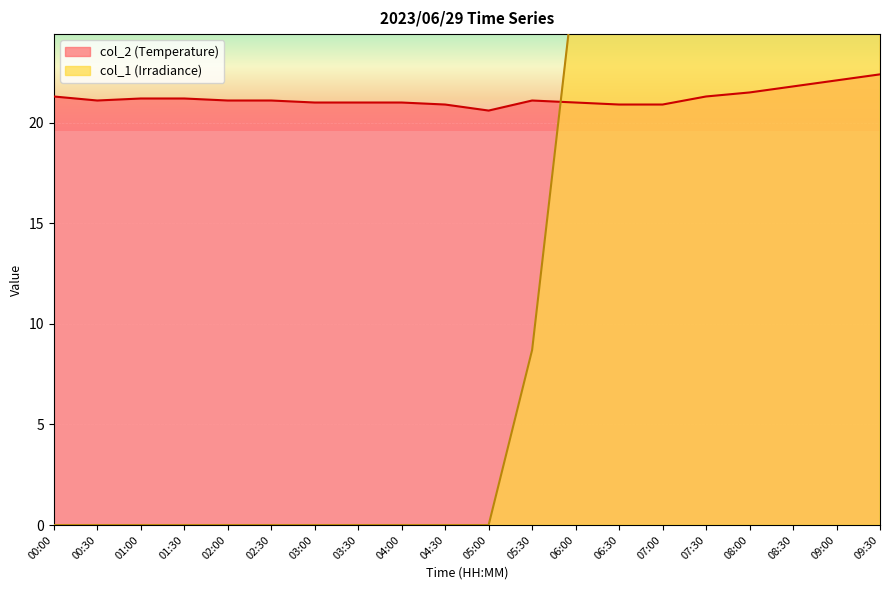

What is the value of the col_2 point at the 5th from the left?

21.1